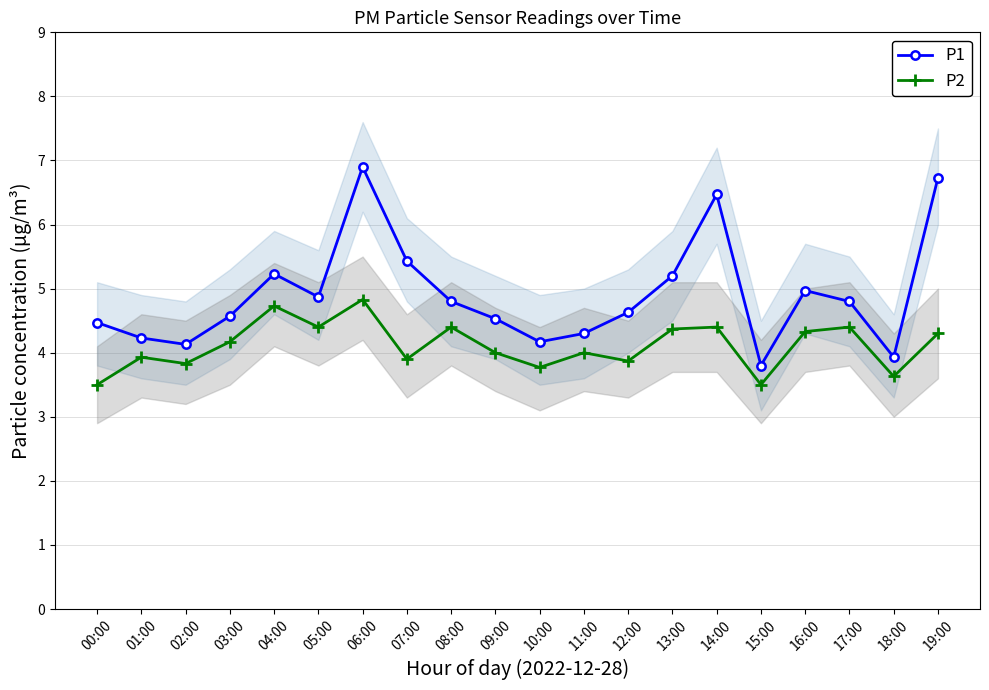

What position from the left is 00:00?

1